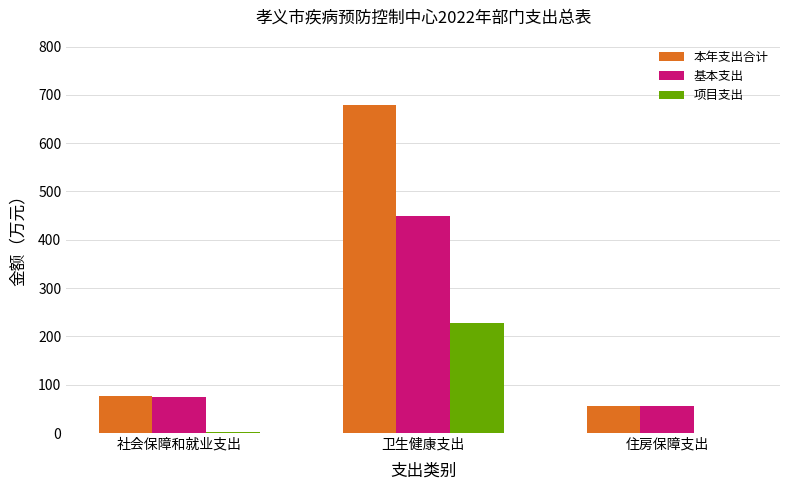

True or false: 项目支出 has a value of 108.9 at 住房保障支出.

False